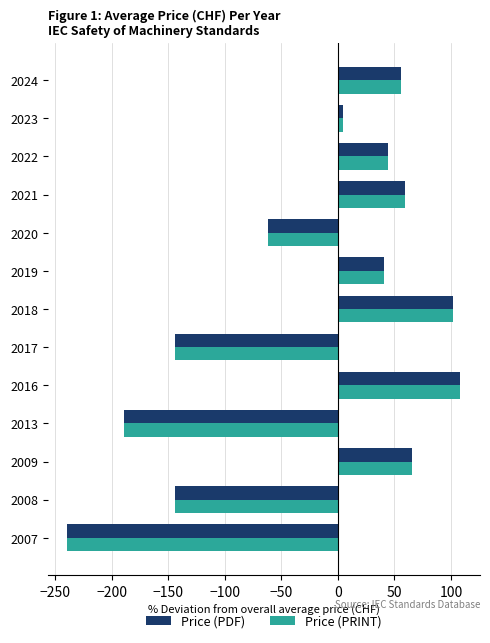

What is the smallest value displayed?

-239.0